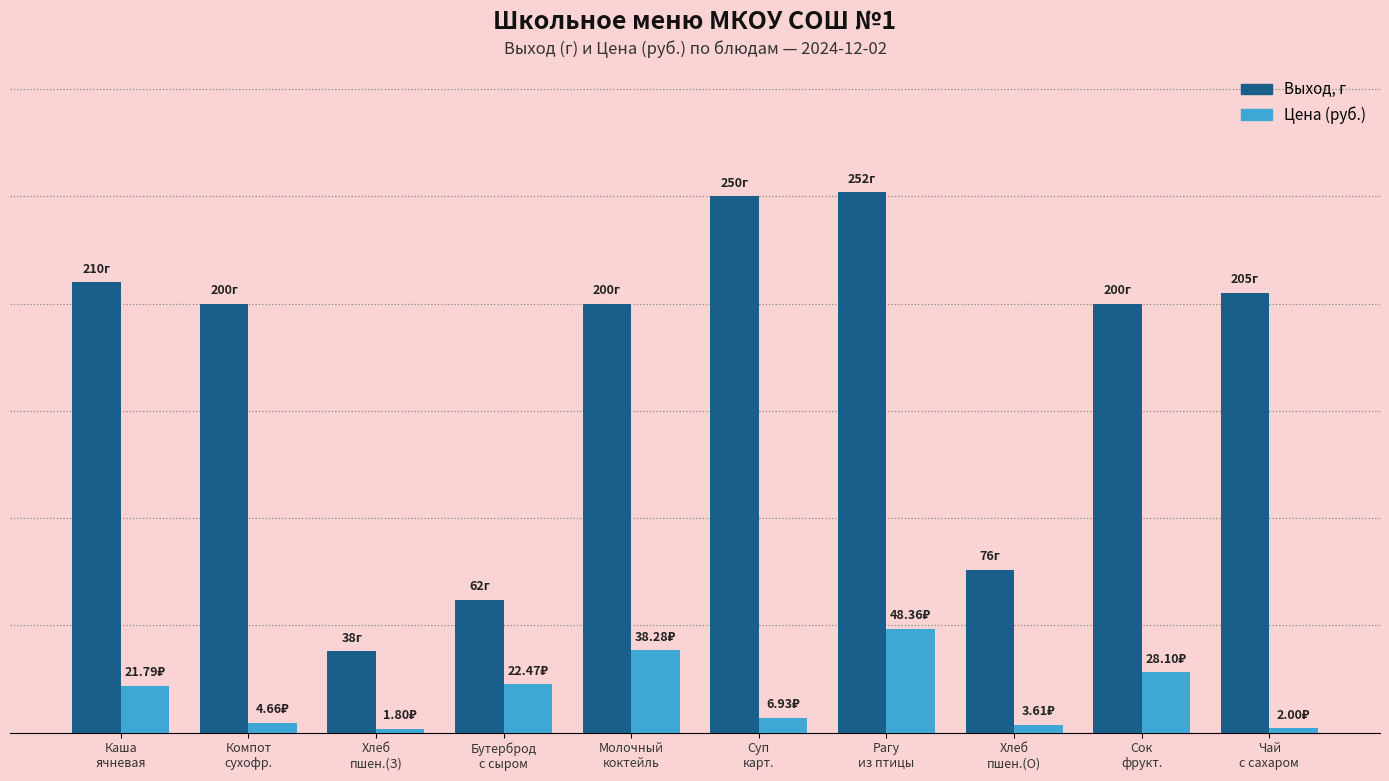

What are all the series names shown in the legend?

Выход, г, Цена (руб.)